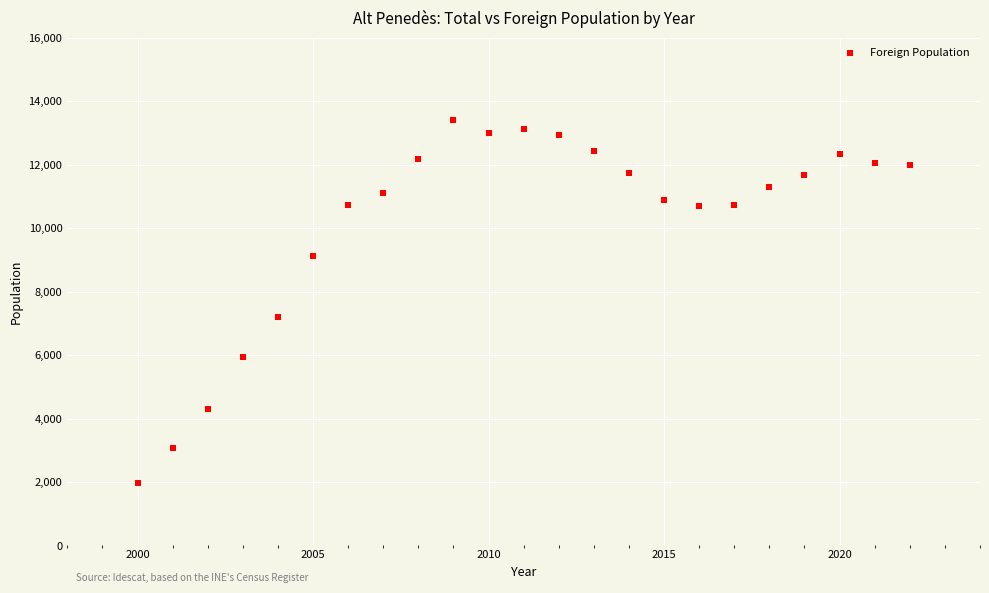

What Y value in the scatter plot is closest to 7686?

7188